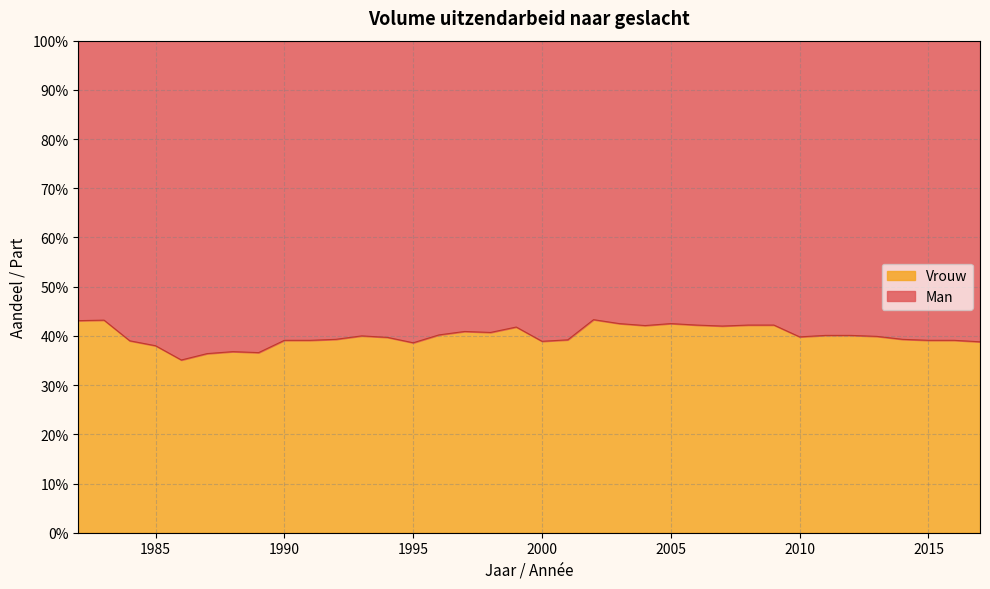

Reading left to right, list all the values displayed in this chart.

1982=0.4	1983=0.4	1984=0.4	1985=0.4	1986=0.4	1987=0.4	1988=0.4	1989=0.4	1990=0.4	1991=0.4	1992=0.4	1993=0.4	1994=0.4	1995=0.4	1996=0.4	1997=0.4	1998=0.4	1999=0.4	2000=0.4	2001=0.4	2002=0.4	2003=0.4	2004=0.4	2005=0.4	2006=0.4	2007=0.4	2008=0.4	2009=0.4	2010=0.4	2011=0.4	2012=0.4	2013=0.4	2014=0.4	2015=0.4	2016=0.4	2017=0.4